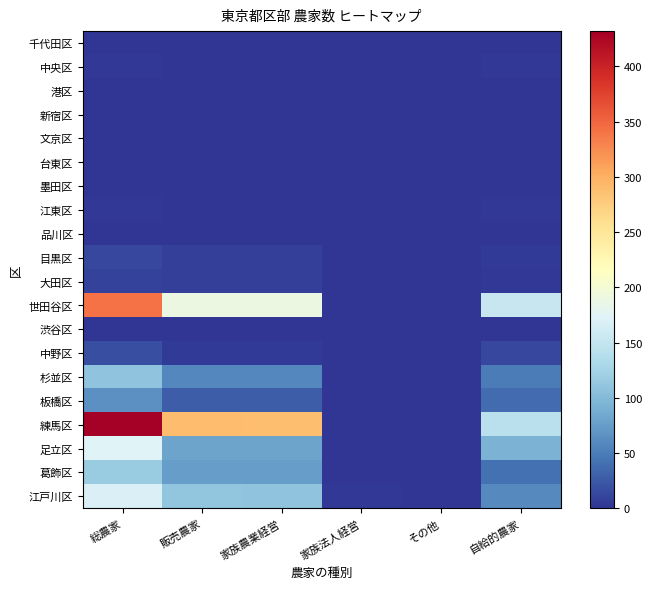

Reading left to right, list all the values displayed in this chart.

千代田区: 総農家=0	販売農家=0	家族農業経営=0	家族法人経営=0	その他=0	自給的農家=0
中央区: 総農家=2	販売農家=0	家族農業経営=0	家族法人経営=0	その他=0	自給的農家=2
港区: 総農家=1	販売農家=1	家族農業経営=1	家族法人経営=0	その他=0	自給的農家=0
新宿区: 総農家=1	販売農家=0	家族農業経営=0	家族法人経営=0	その他=0	自給的農家=1
文京区: 総農家=1	販売農家=0	家族農業経営=0	家族法人経営=0	その他=0	自給的農家=1
台東区: 総農家=0	販売農家=0	家族農業経営=0	家族法人経営=0	その他=0	自給的農家=0
墨田区: 総農家=1	販売農家=0	家族農業経営=0	家族法人経営=0	その他=0	自給的農家=1
江東区: 総農家=2	販売農家=0	家族農業経営=0	家族法人経営=0	その他=0	自給的農家=2
品川区: 総農家=0	販売農家=0	家族農業経営=0	家族法人経営=0	その他=0	自給的農家=0
目黒区: 総農家=12	販売農家=7	家族農業経営=7	家族法人経営=0	その他=0	自給的農家=5
大田区: 総農家=10	販売農家=7	家族農業経営=7	家族法人経営=0	その他=0	自給的農家=3
世田谷区: 総農家=342	販売農家=189	家族農業経営=189	家族法人経営=0	その他=0	自給的農家=153
渋谷区: 総農家=1	販売農家=0	家族農業経営=0	家族法人経営=0	その他=0	自給的農家=1
中野区: 総農家=17	販売農家=5	家族農業経営=5	家族法人経営=0	その他=0	自給的農家=12
杉並区: 総農家=108	販売農家=59	家族農業経営=59	家族法人経営=0	その他=0	自給的農家=49
板橋区: 総農家=65	販売農家=27	家族農業経営=27	家族法人経営=0	その他=0	自給的農家=38
練馬区: 総農家=432	販売農家=289	家族農業経営=288	家族法人経営=1	その他=0	自給的農家=143
足立区: 総農家=173	販売農家=80	家族農業経営=80	家族法人経営=0	その他=0	自給的農家=93
葛飾区: 総農家=117	販売農家=75	家族農業経営=75	家族法人経営=0	その他=0	自給的農家=42
江戸川区: 総農家=170	販売農家=110	家族農業経営=108	家族法人経営=2	その他=0	自給的農家=60